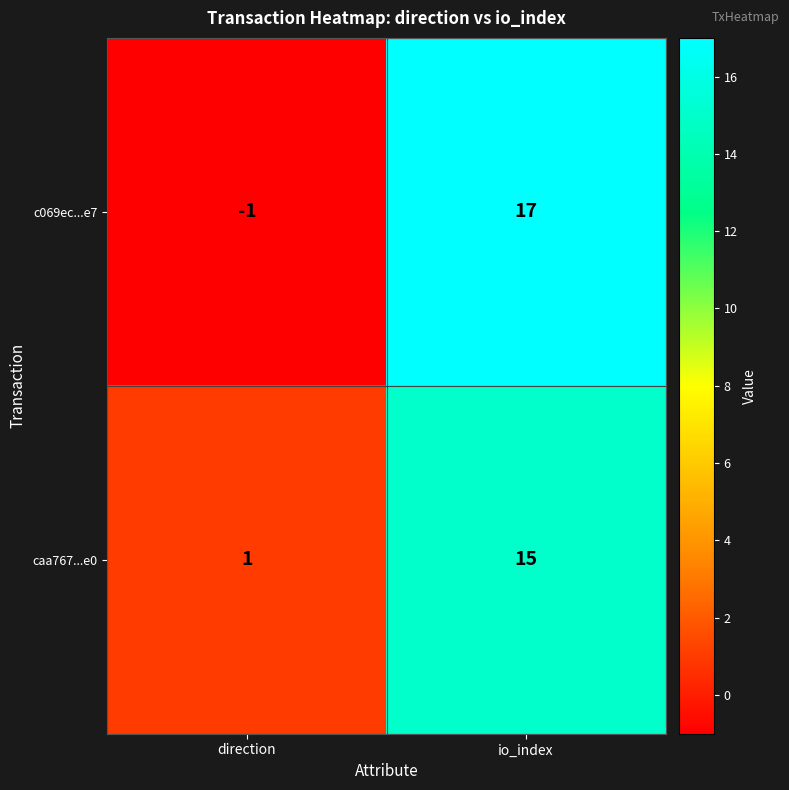

Which series changed the most between direction and io_index?

c069ec...e7